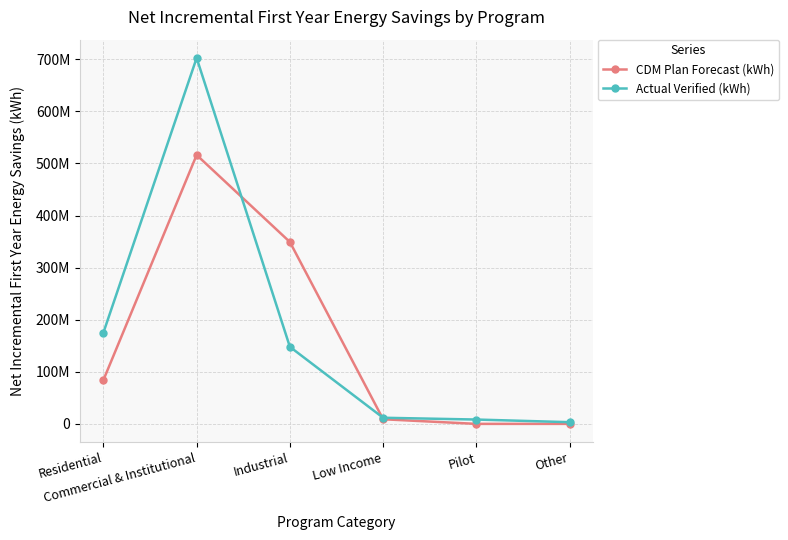

True or false: CDM Plan Forecast (kWh) and Actual Verified (kWh) cross at least once.

True